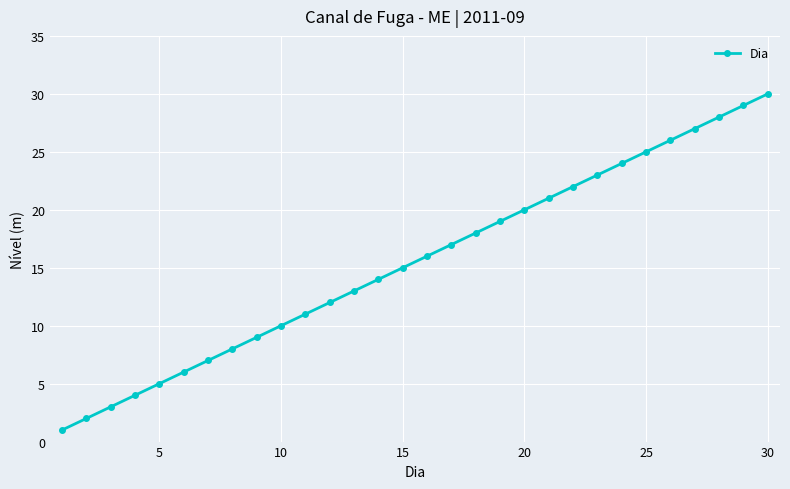

Does the chart display data point markers on the line(s)?

Yes